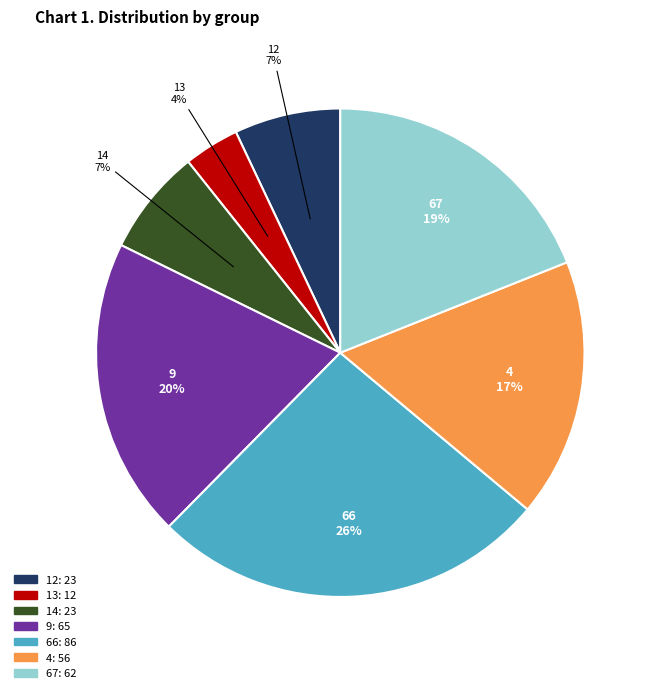

Between 4 and 66, which is larger?

66